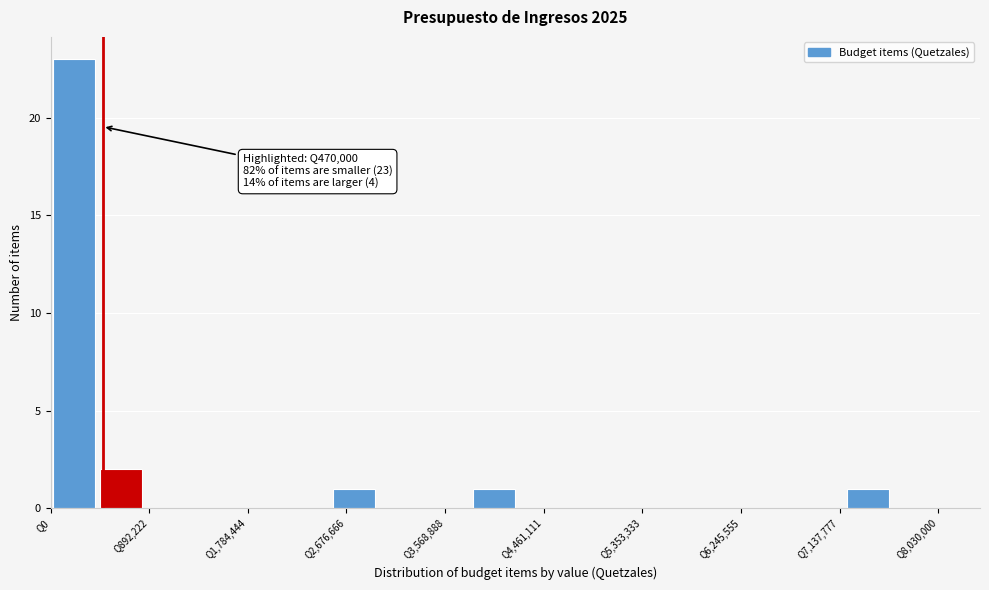

Which range on the x-axis has the tallest bar?

0 to 400000